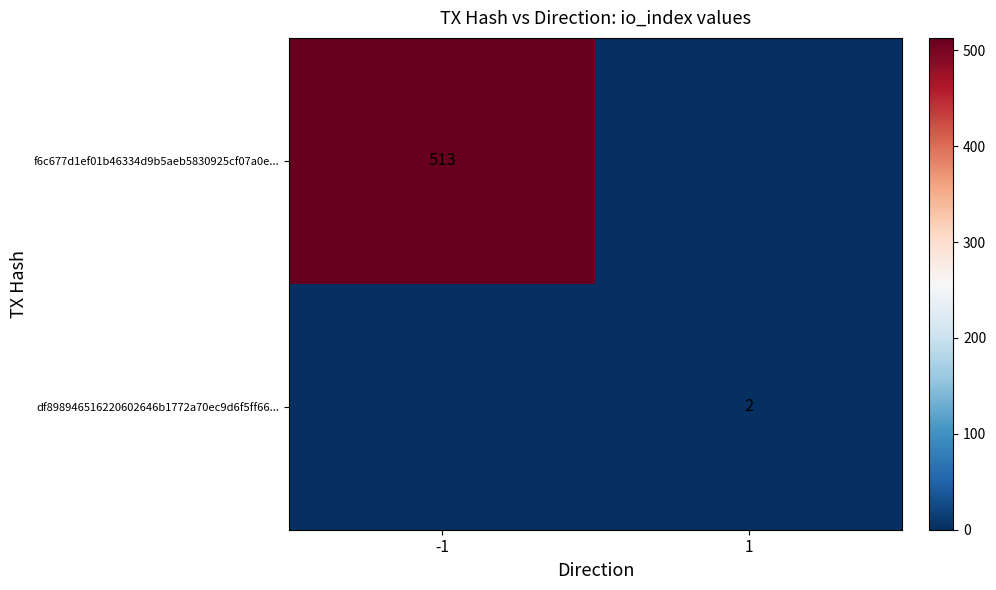

How many categories are shown in the chart?

2